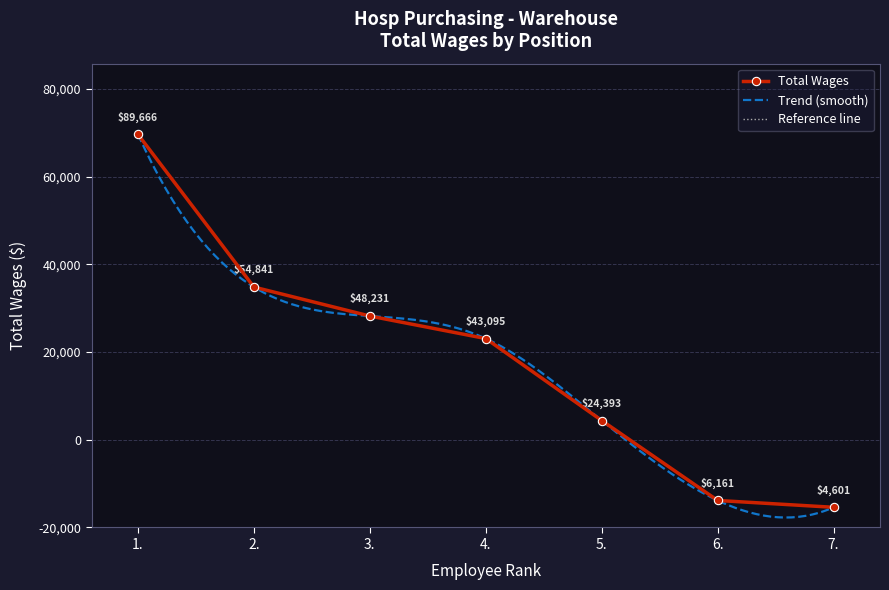

Reading left to right, what are all the values shown in this chart?

89666	54841	48231	43095	24393	6161	4601